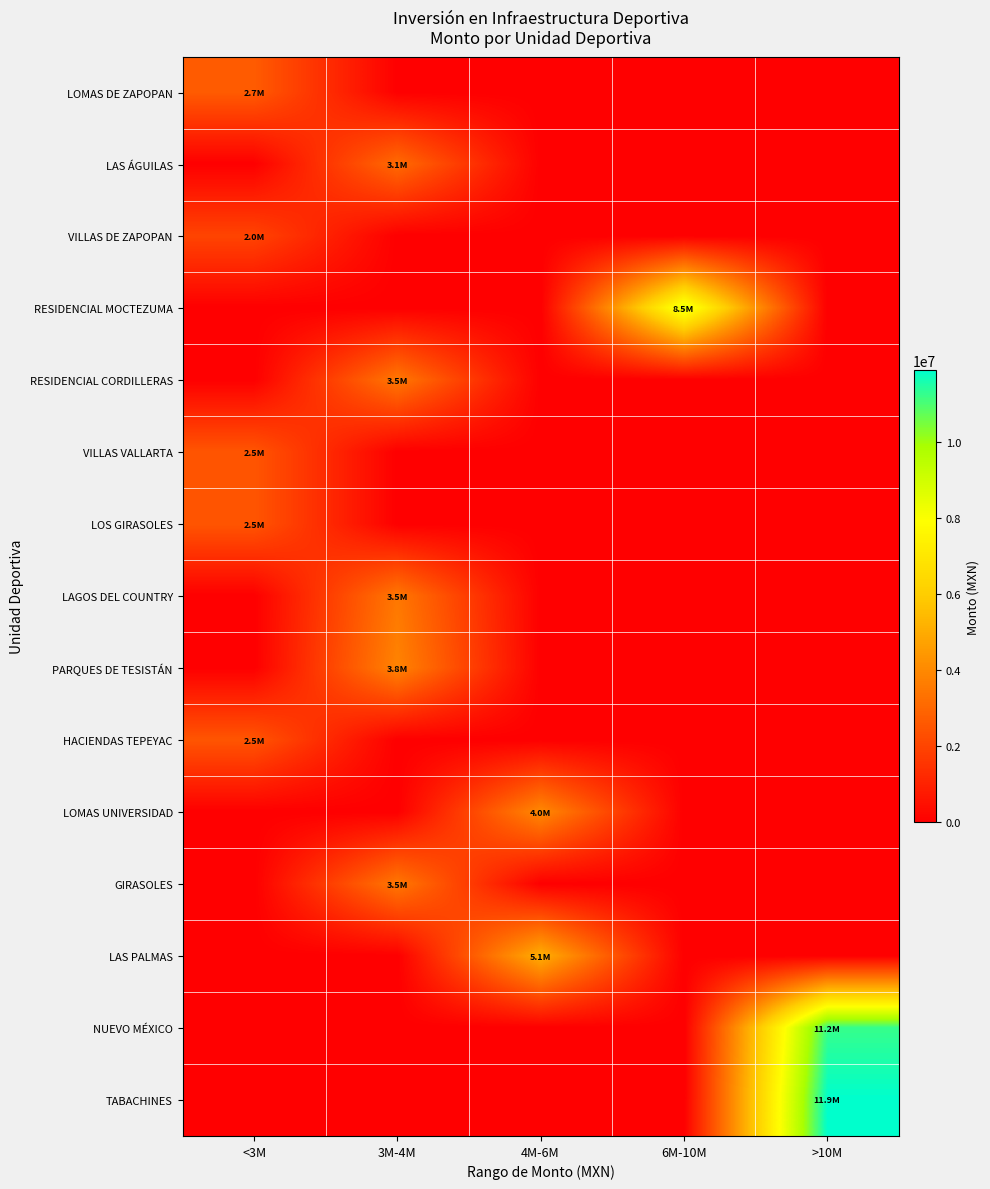

Which series has the largest total across all categories?

TABACHINES